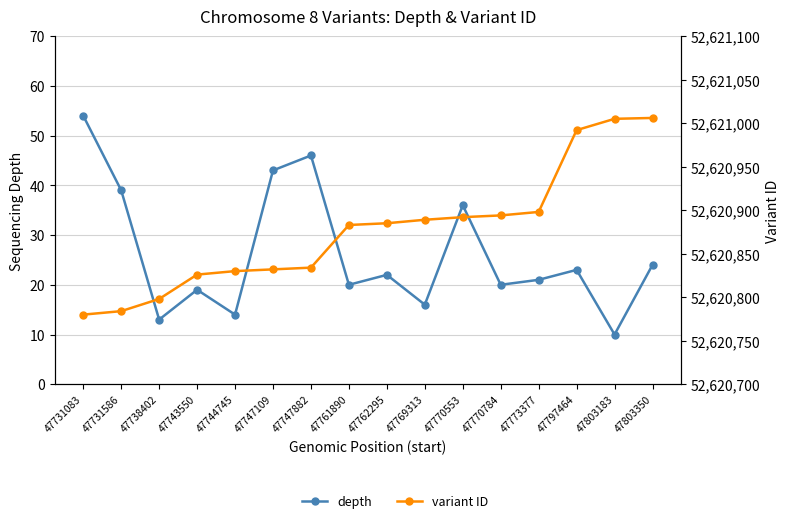

How many data points does each series have?

16